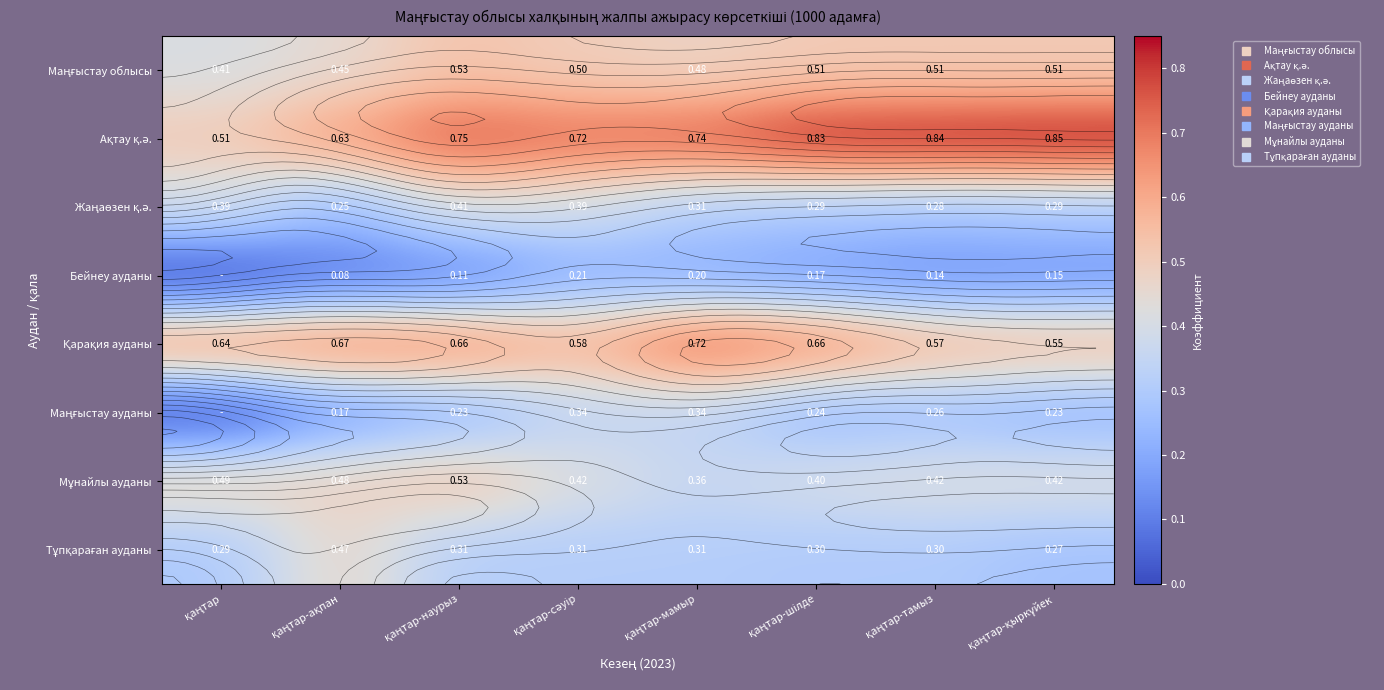

Rank the categories by Жаңаөзен қ.ә. value from highest to lowest.

қаңтар-наурыз, қаңтар, қаңтар-сәуір, қаңтар-мамыр, қаңтар-шілде, қаңтар-қыркүйек, қаңтар-тамыз, қаңтар-ақпан